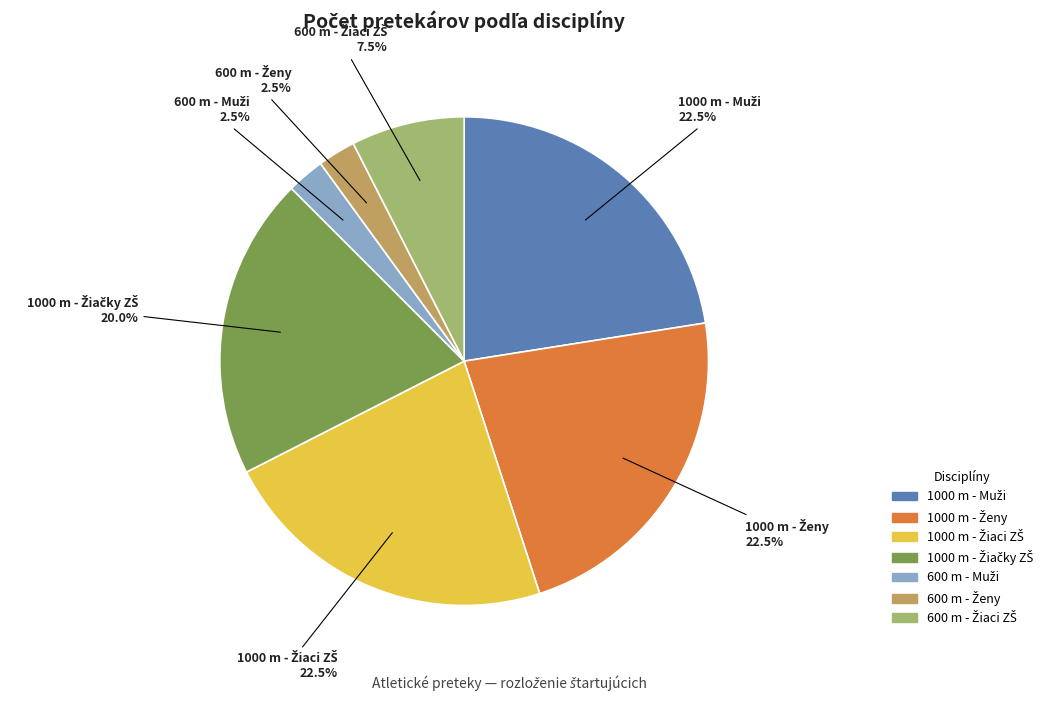

Does any single category account for the majority?

No